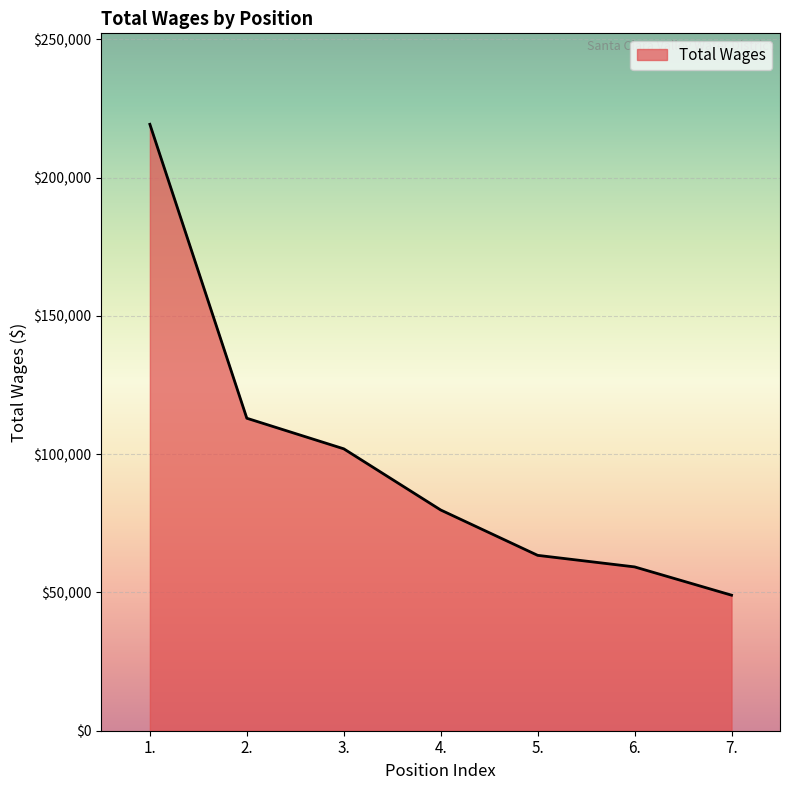

True or false: the data shows 49018 at 7..

True